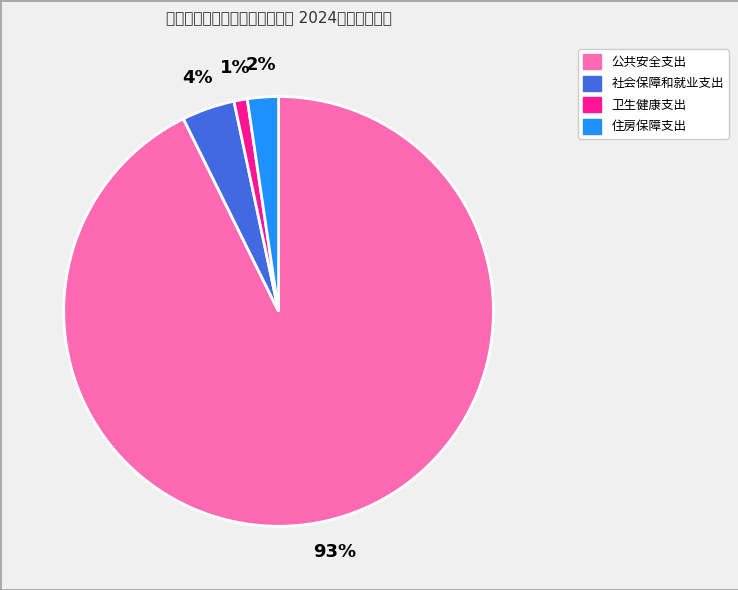

Which slice is the largest?

公共安全支出